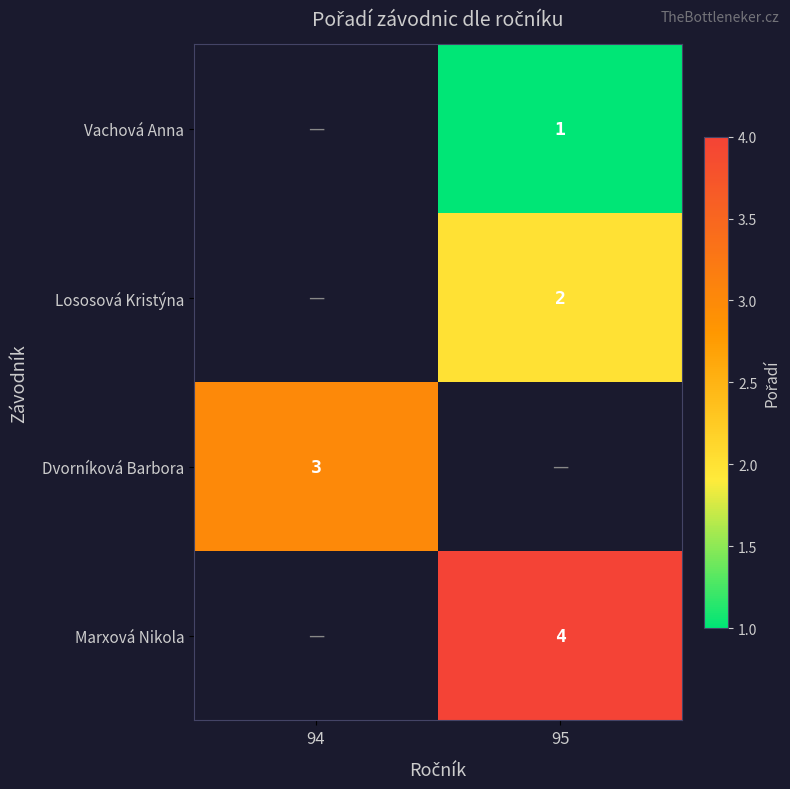

How many categories are shown in the chart?

2